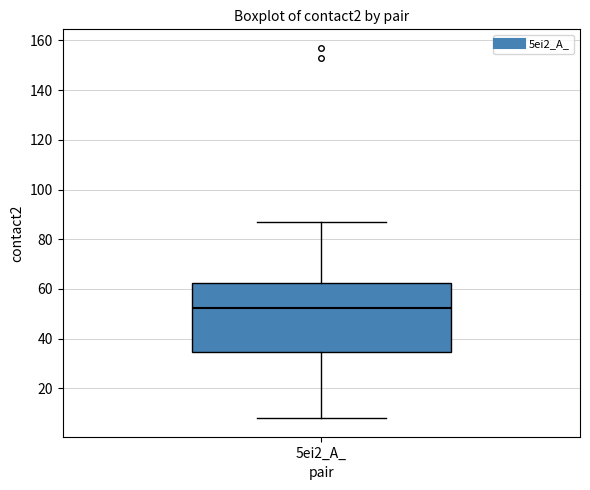

Transcribe this box plot: give where the median line is, the range the box spans, and where the two whiskers end, as read against the y-axis. The values are not printed on the chart, so give them approximately, as read against the axis.

median 52, box 34 to 62, whiskers 8 to 88